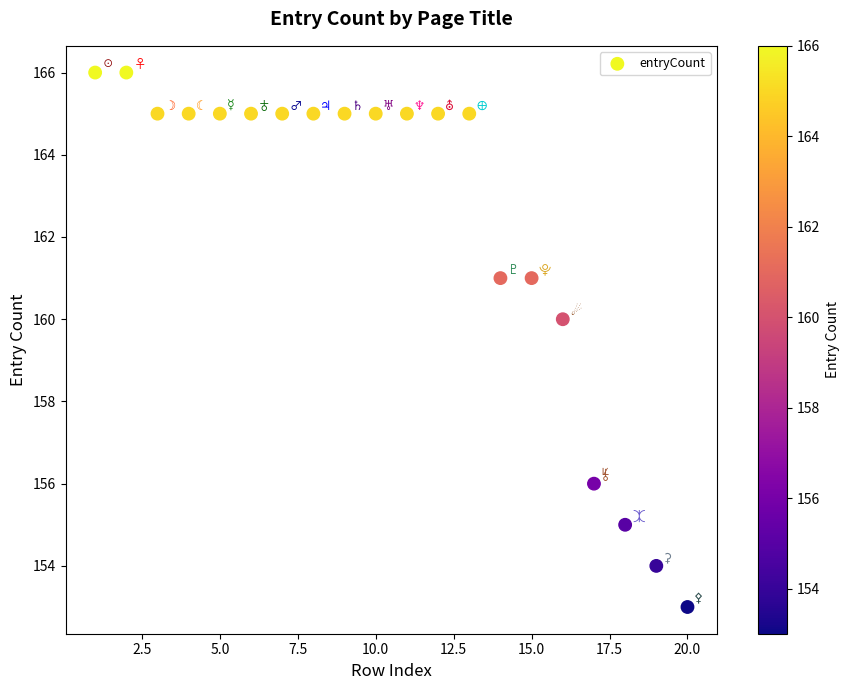

What is the range of Y values (max minus min)?

13